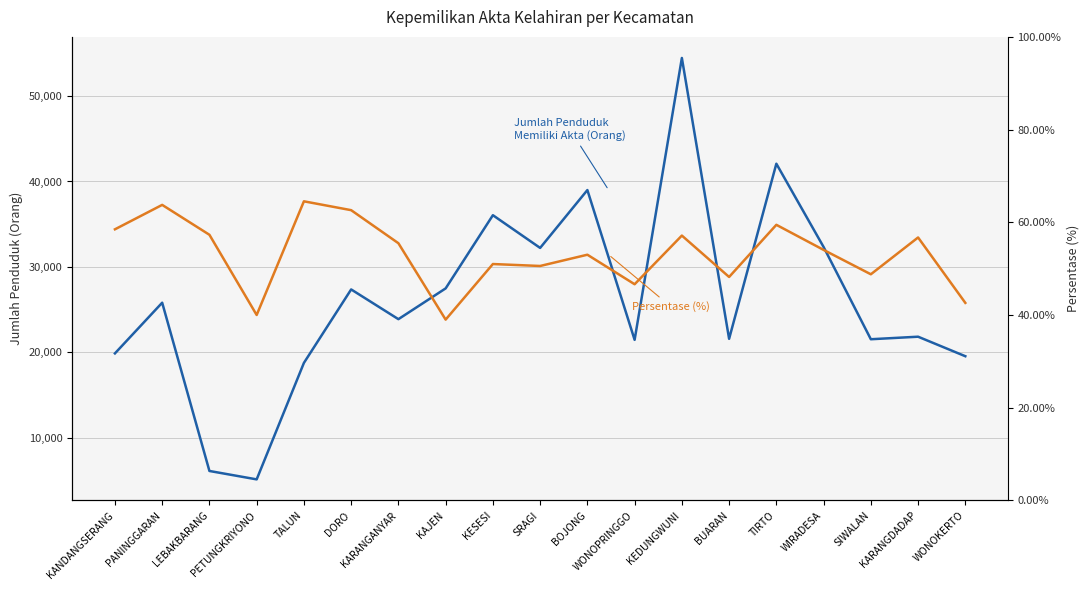

Which series has the widest spread of values?

Jumlah Penduduk Memiliki Akta Kelahiran (Orang)